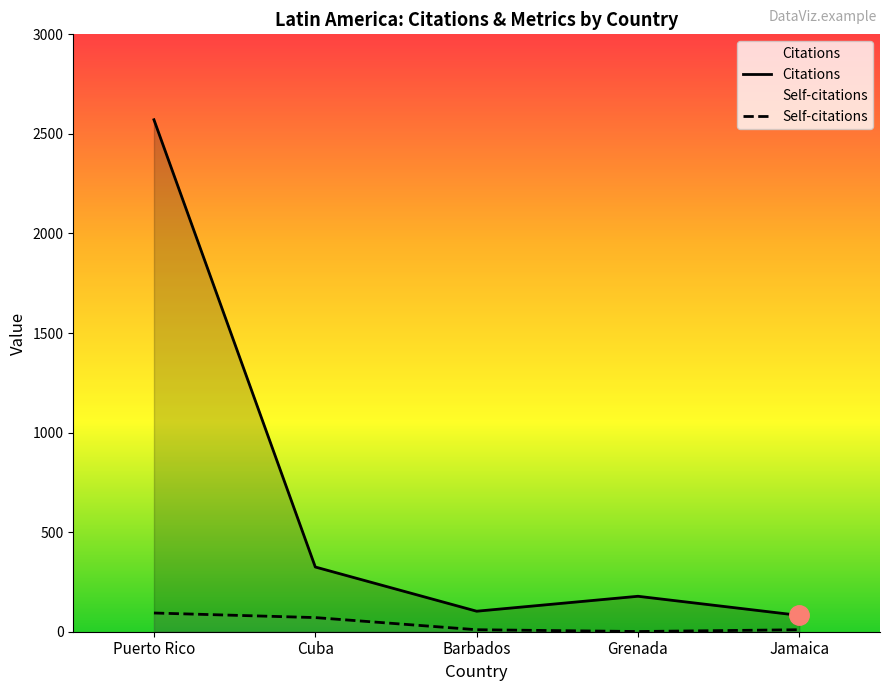

What is the label of the 5th point from the left?

Jamaica